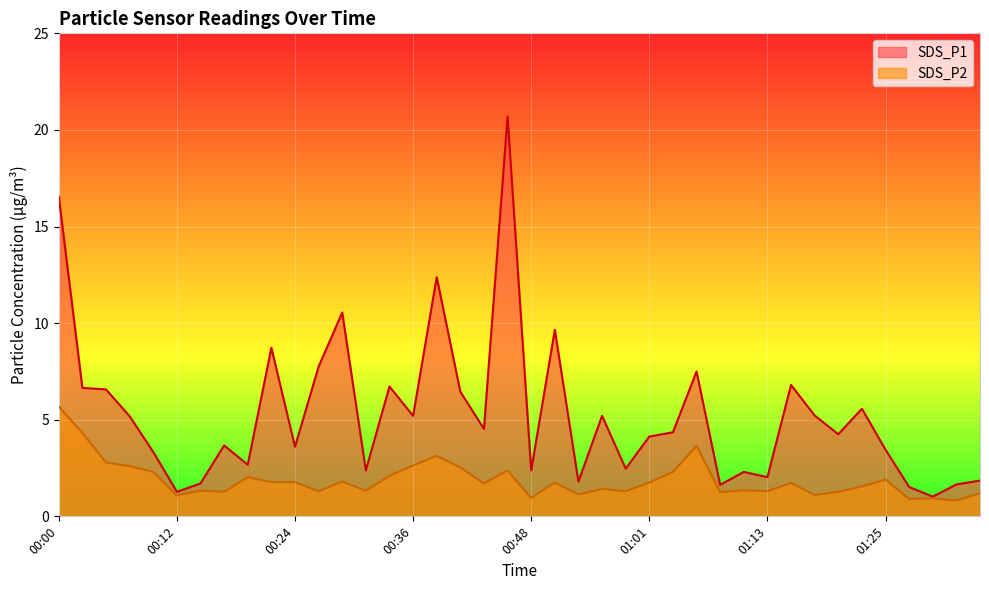

The value of SDS_P1 at 00:12 is 1.9. True or false?

False